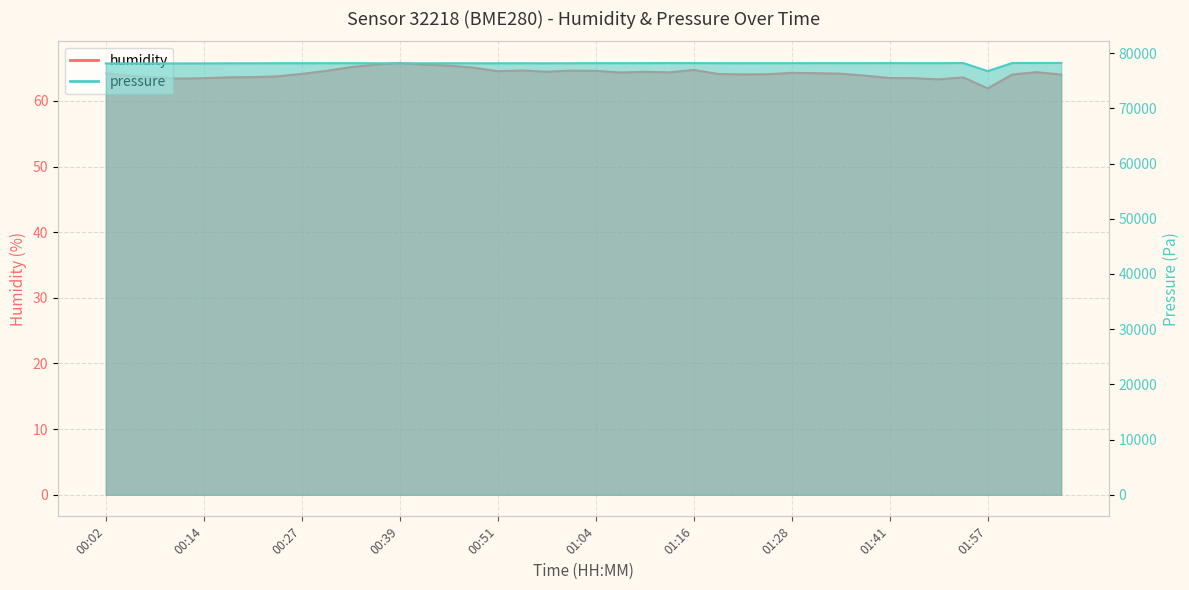

Does the chart have visible grid lines?

Yes